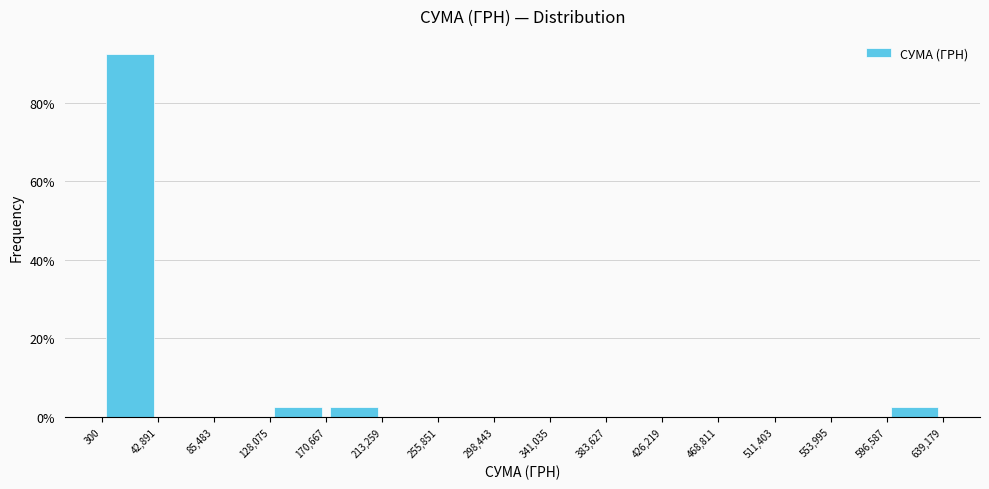

Reading left to right, transcribe this chart: for each bar, give the range it covers on the x-axis and its height. The values are not printed on the chart, so give them approximately, as read against the axis.

300 to 42,891: 92
42,891 to 85,483: 0
85,483 to 128,075: 0
128,075 to 170,667: 2
170,667 to 213,259: 2
213,259 to 255,851: 0
255,851 to 298,443: 0
298,443 to 341,035: 0
341,035 to 383,627: 0
383,627 to 426,219: 0
426,219 to 468,811: 0
468,811 to 511,403: 0
511,403 to 553,995: 0
553,995 to 596,587: 0
596,587 to 639,179: 2